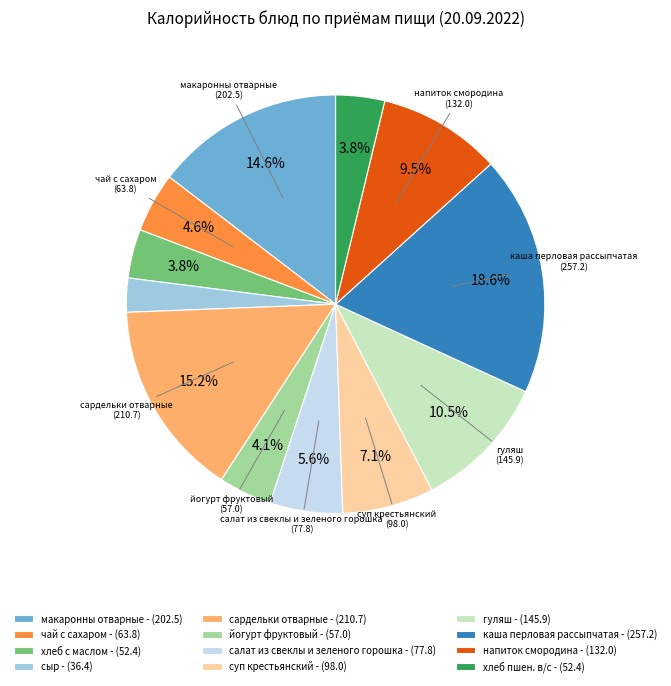

Count the number of slices in the pie.

12